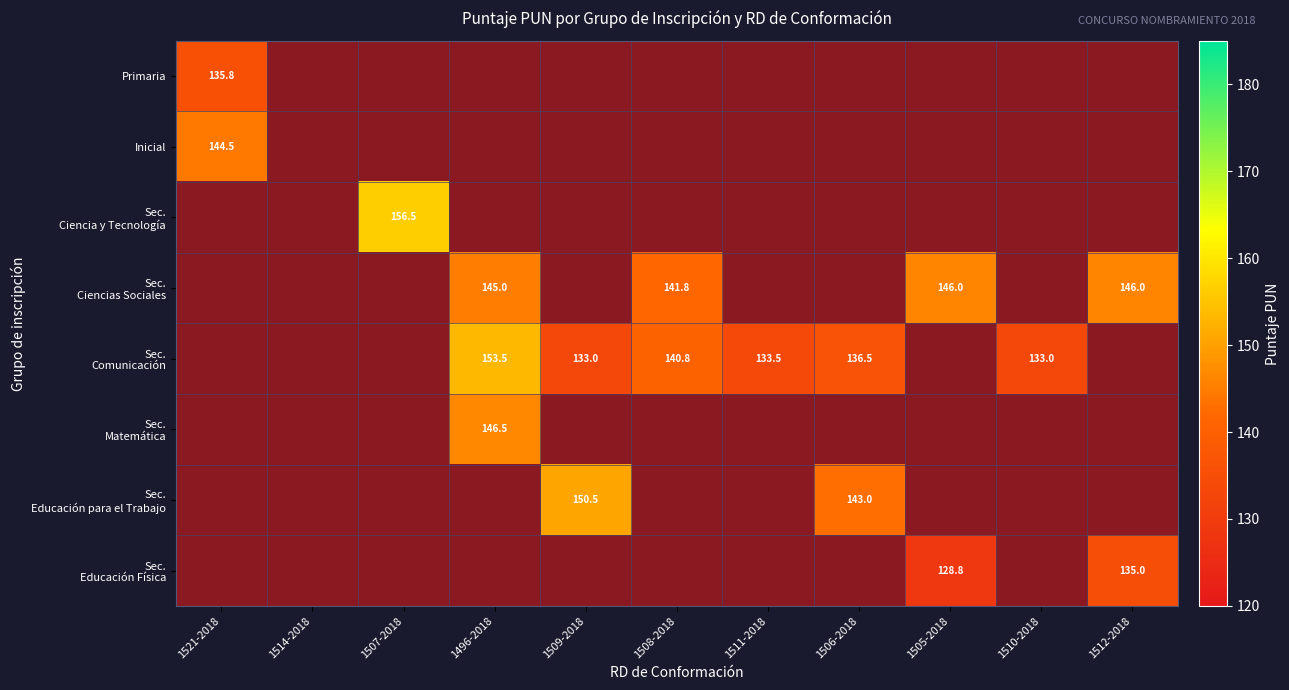

What is the minimum value for Inicial?

144.5